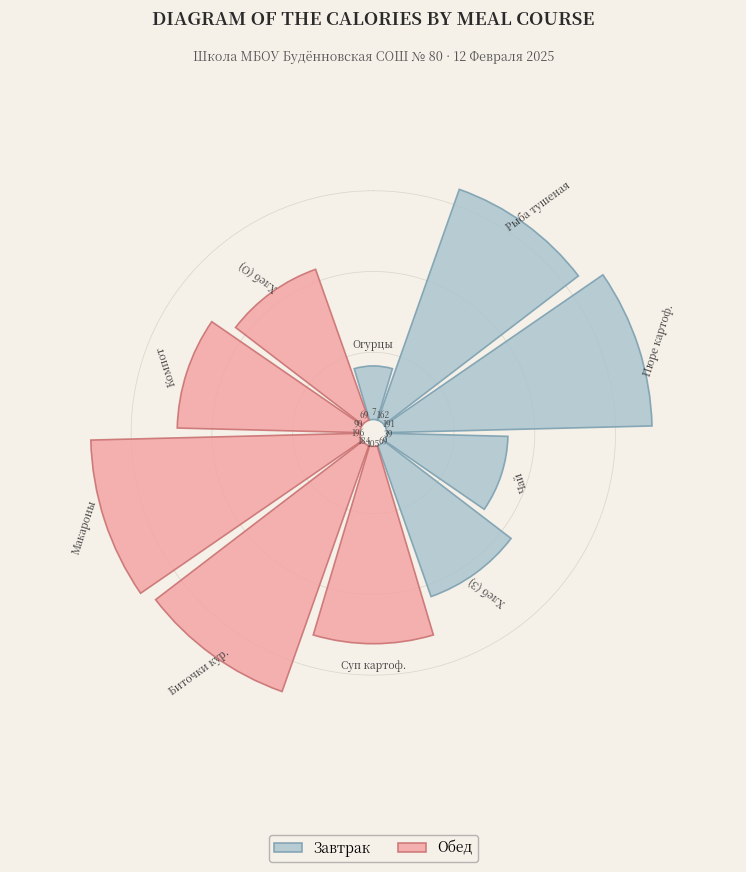

Count the number of slices in the pie.

10